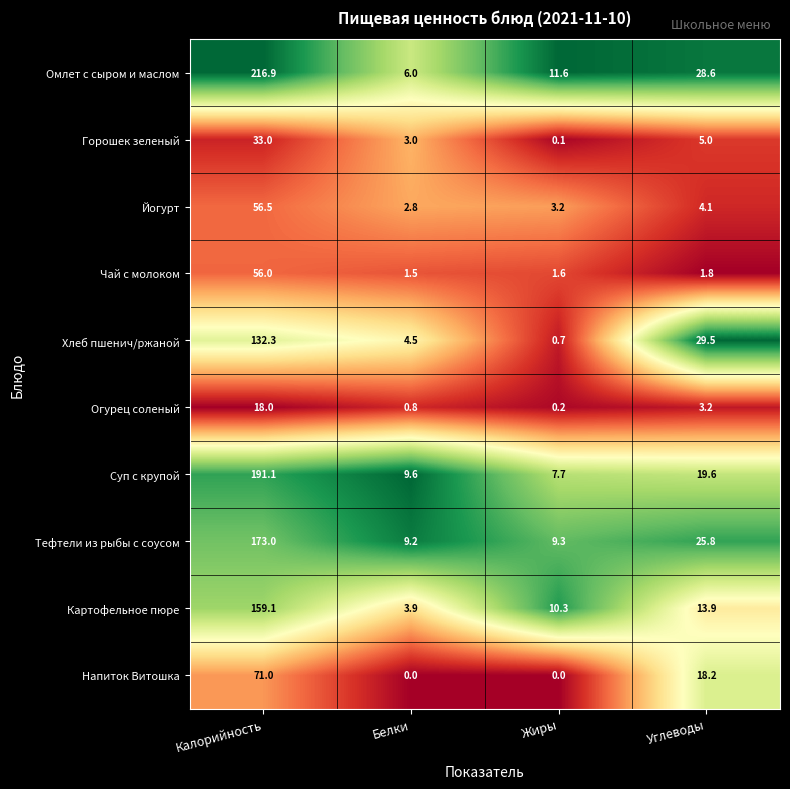

What is the spread (max minus min) of values at Белки?

9.6